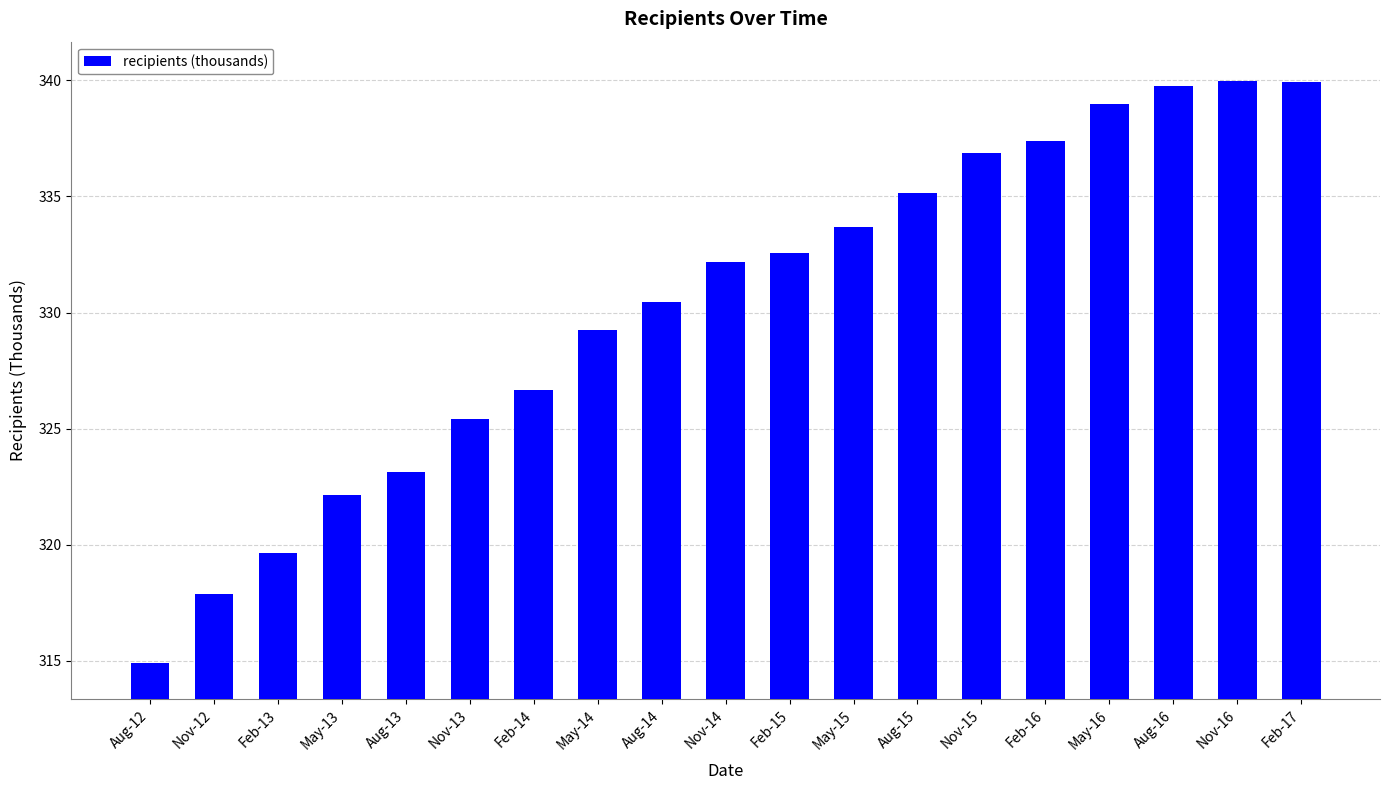

What is the label of the 12th bar from the right?

May-14